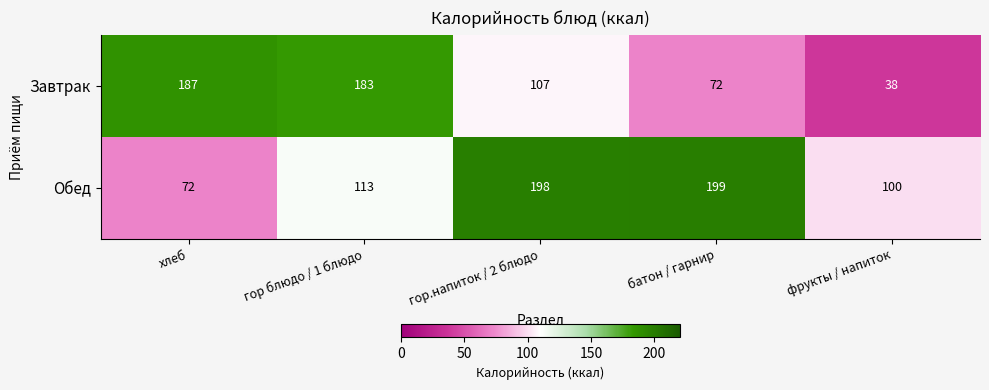

The value of Завтрак at хлеб is 63. True or false?

False